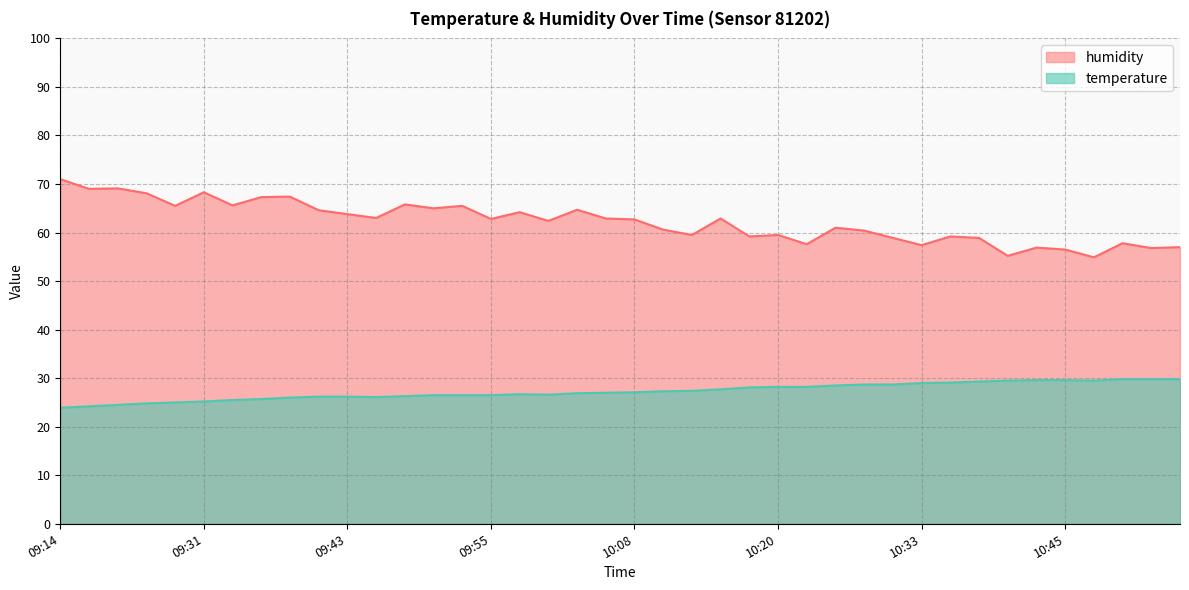

Which series changed the most between 09:33 and 10:00?

humidity